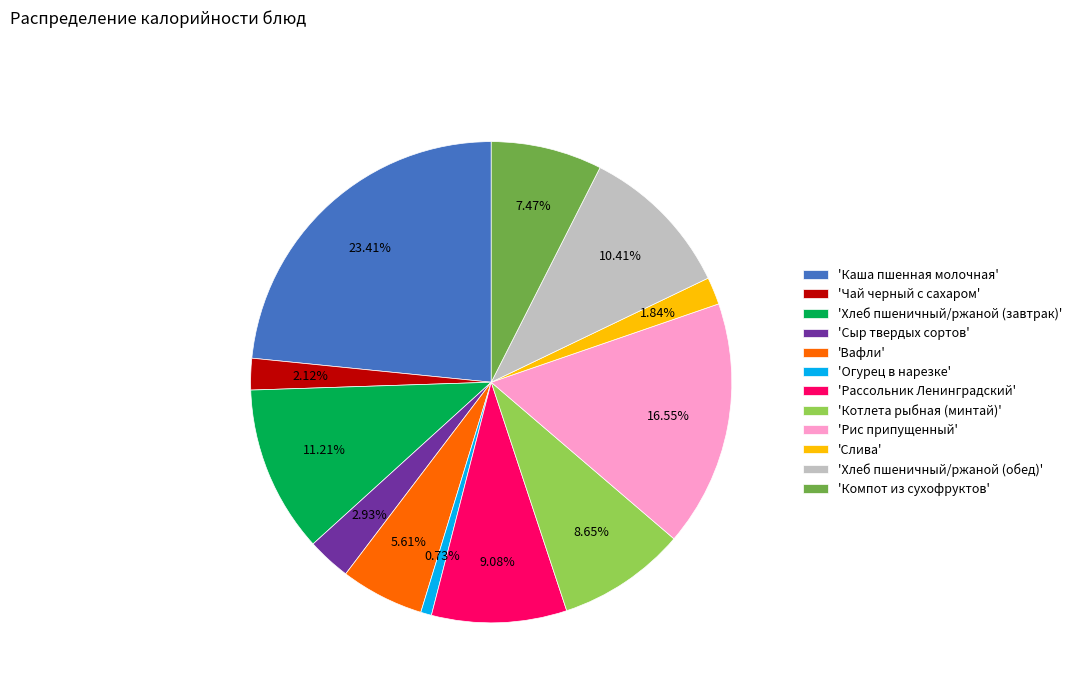

How many segments does this pie chart have?

12